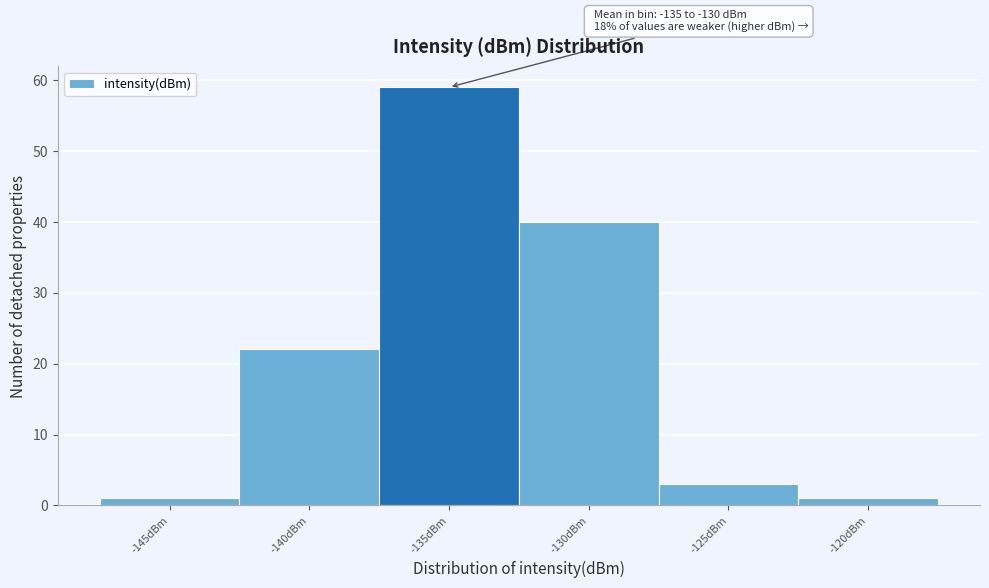

Reading right to left, list all the values displayed in this chart.

-120dBm=1	-125dBm=3	-130dBm=40	-135dBm=59	-140dBm=22	-145dBm=1